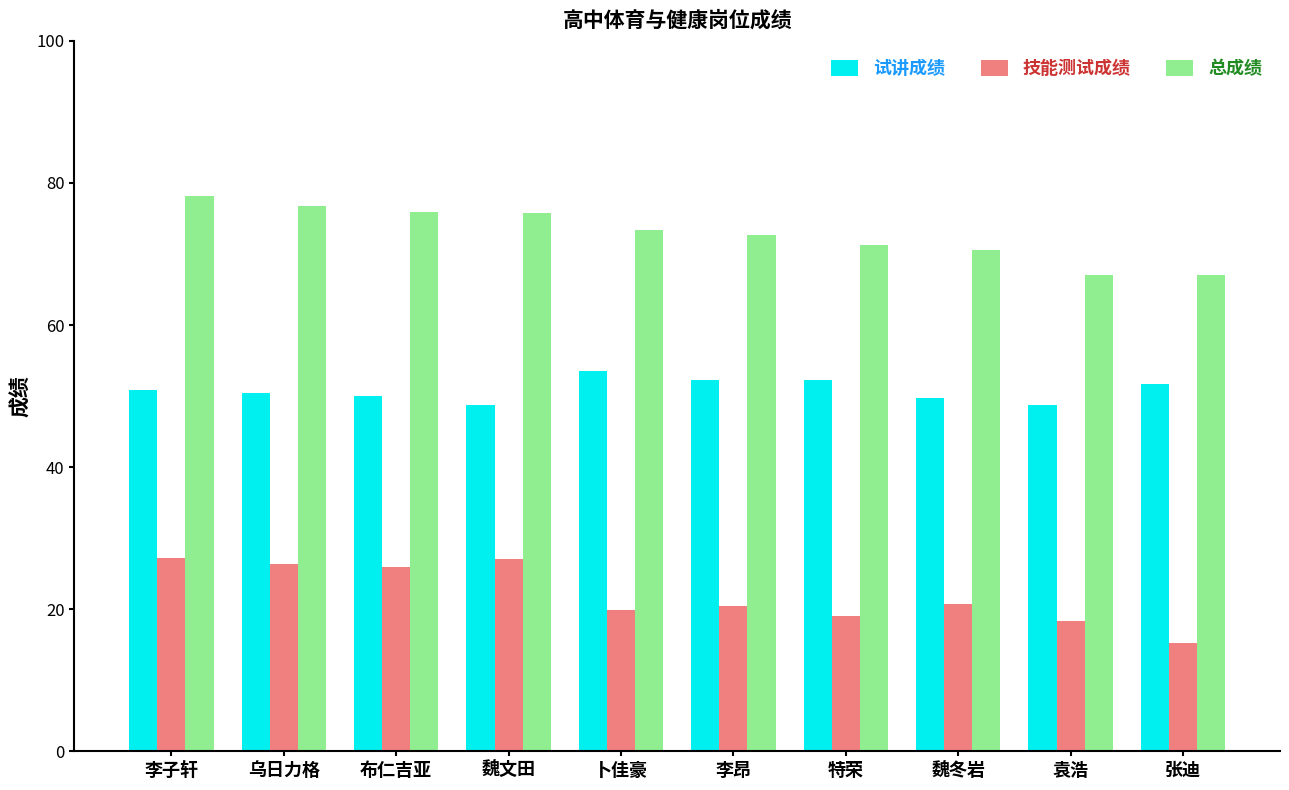

Which series has the widest spread of values?

技能测试成绩